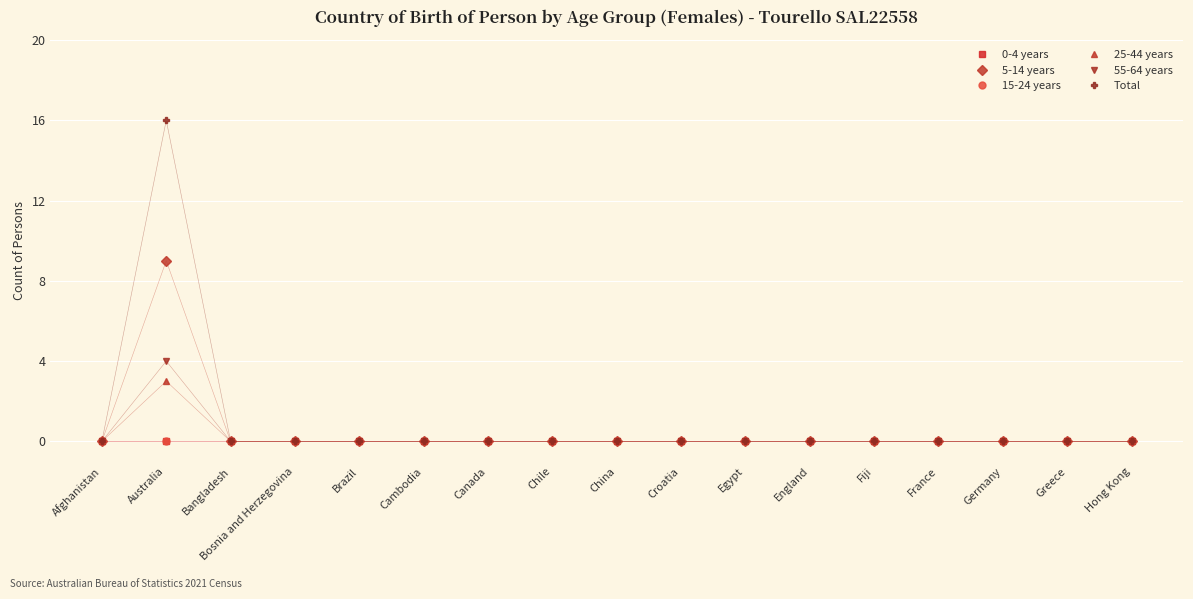

Does the chart have visible grid lines?

Yes